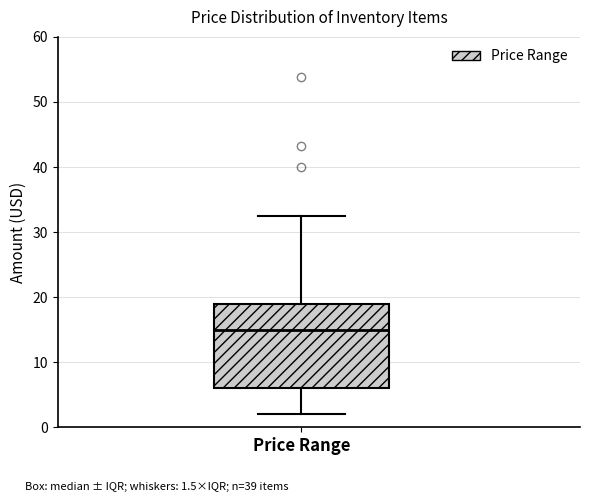

Transcribe this box plot: give where the median line is, the range the box spans, and where the two whiskers end, as read against the y-axis. The values are not printed on the chart, so give them approximately, as read against the axis.

median 15, box 6 to 19, whiskers 2 to 32